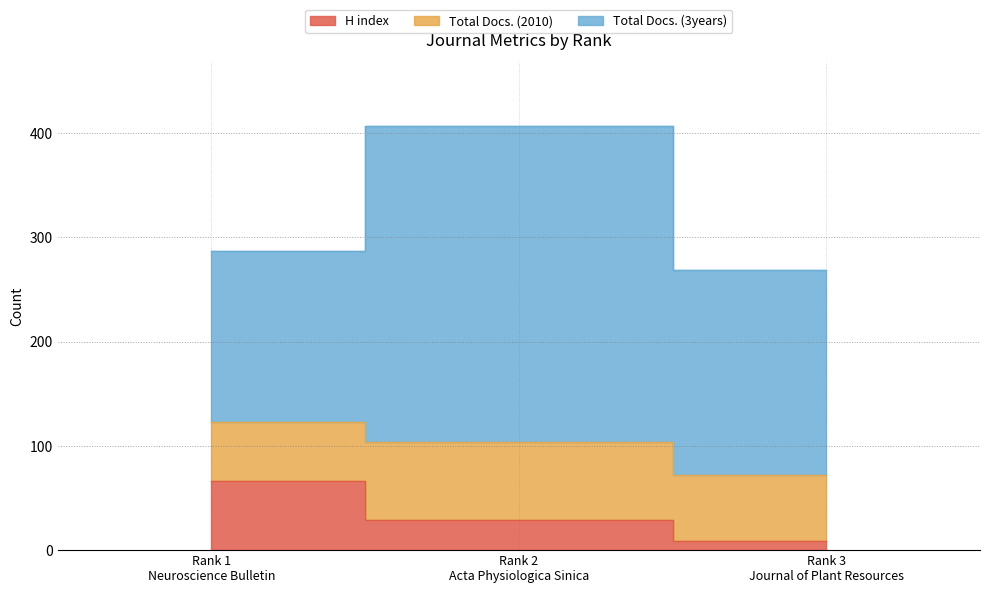

What is the minimum value for Total Docs. (2010)?

57